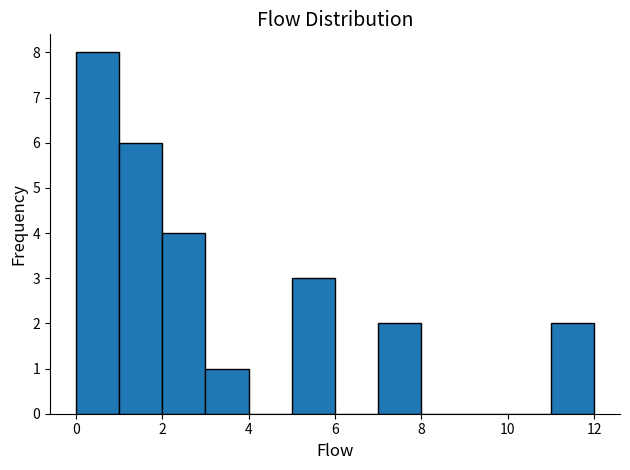

Reading left to right, list every bar in this chart as the range it spans on the x-axis followed by its height. The values are not printed on the chart, so give them approximately, as read against the axis.

0 to 1: 8
1 to 2: 6
2 to 3: 4
3 to 4: 1
4 to 5: 0
5 to 6: 3
6 to 7: 0
7 to 8: 2
8 to 9: 0
9 to 10: 0
10 to 11: 0
11 to 12: 2